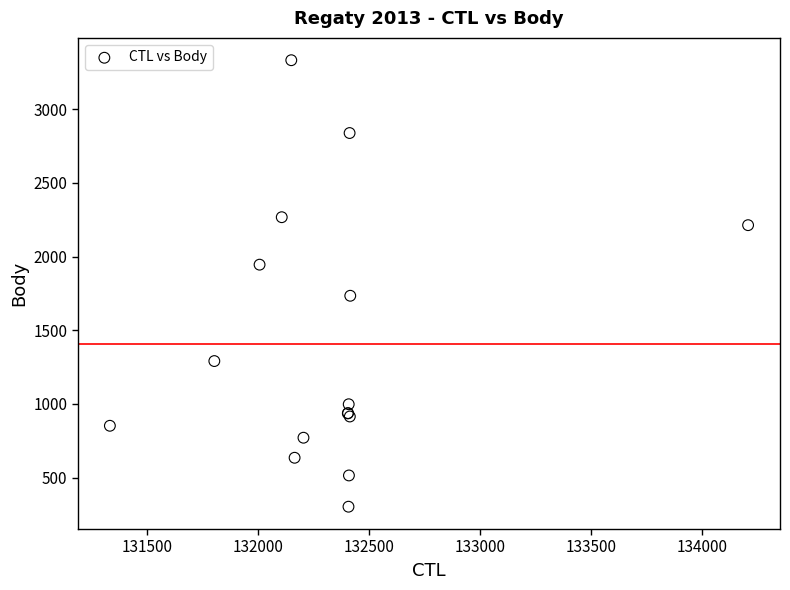

What Y value in the scatter plot is closest to 1817?

1734